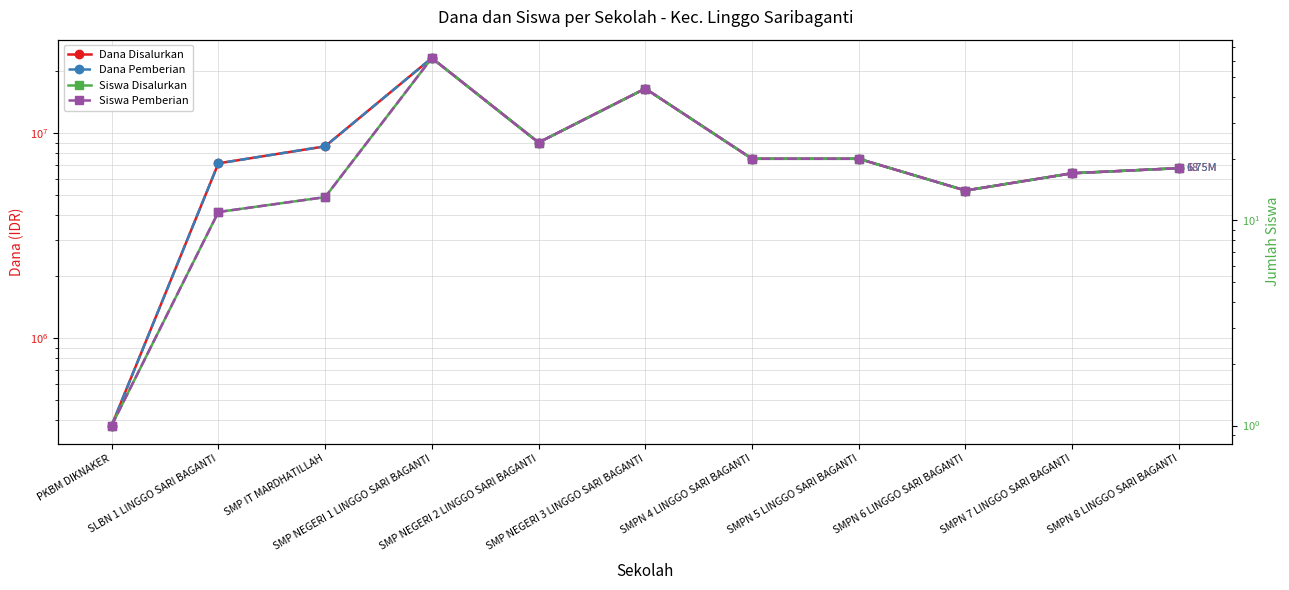

Which series has the largest range (max minus min)?

Dana Disalurkan